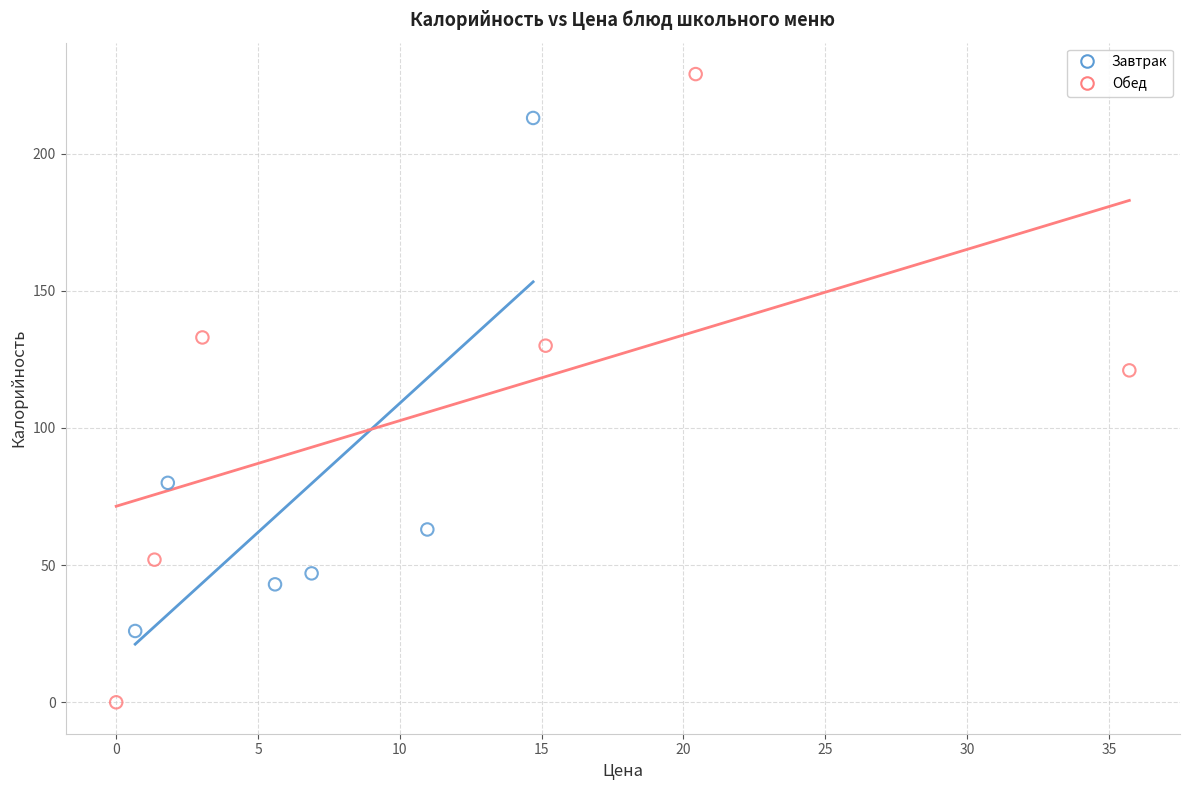

Which series reaches the minimum Y coordinate?

Обед